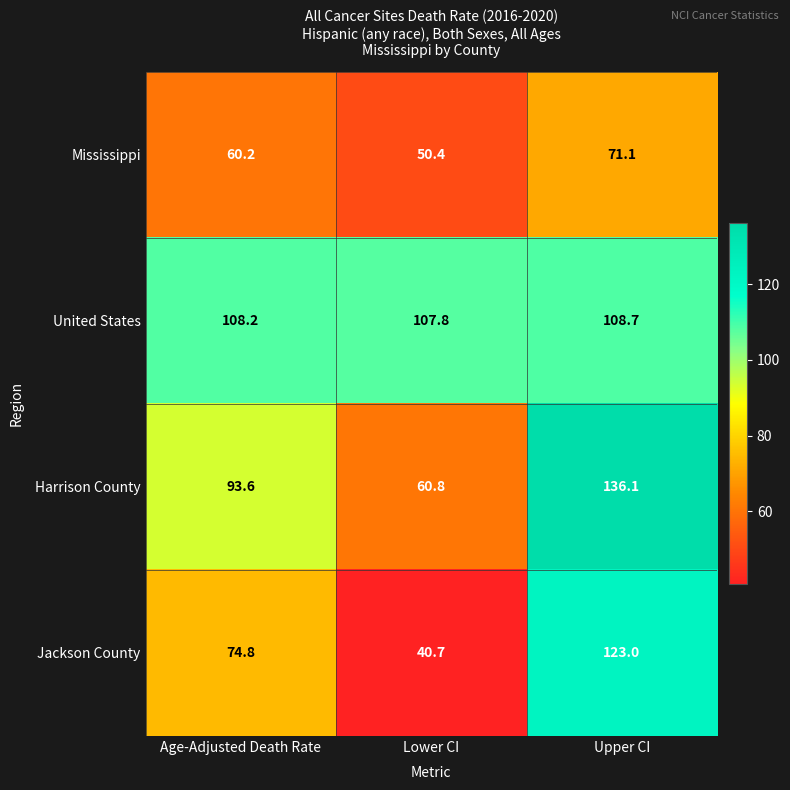

Count the number of categories in the chart.

3